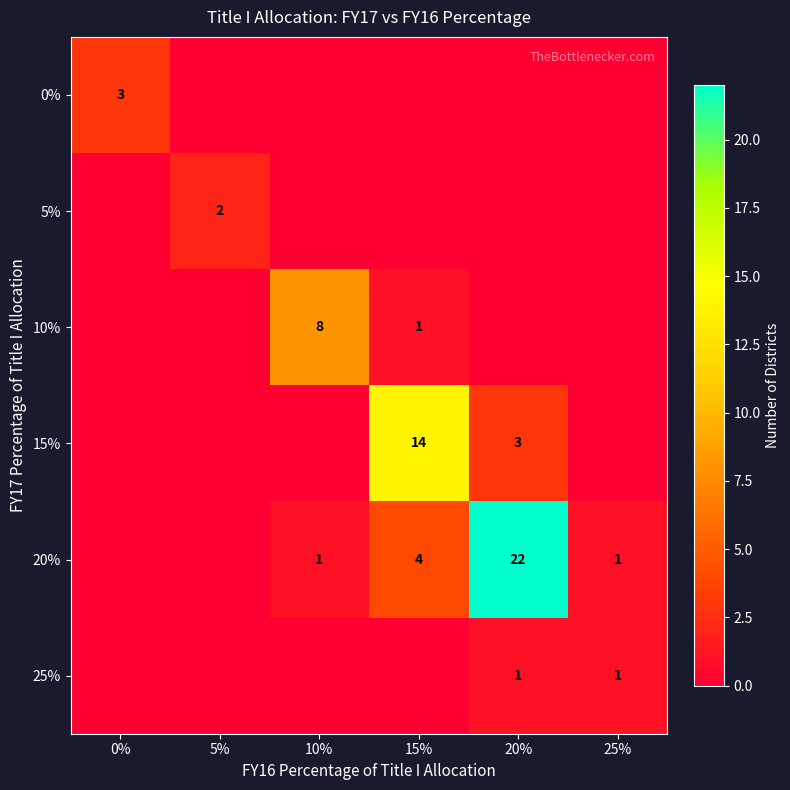

The 0% series shows 1 at 0%. True or false?

False